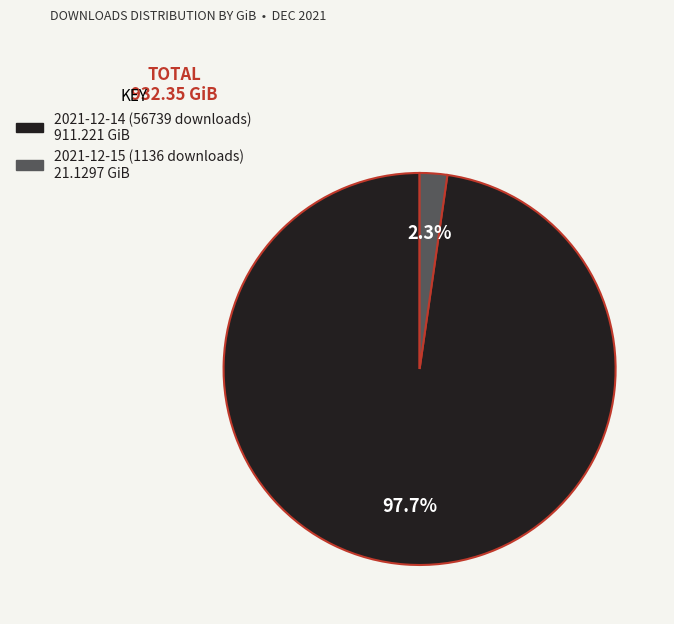

To the nearest percent, what is the average slice percentage?

50%